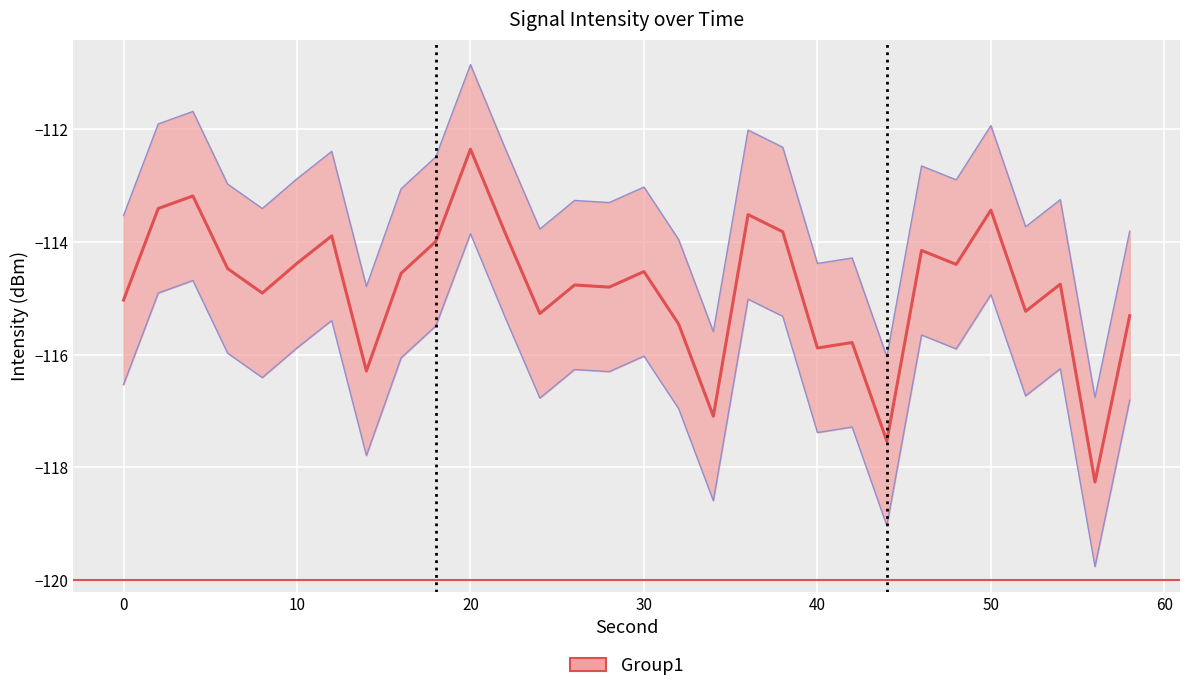

Does the chart display data point markers on the line(s)?

No